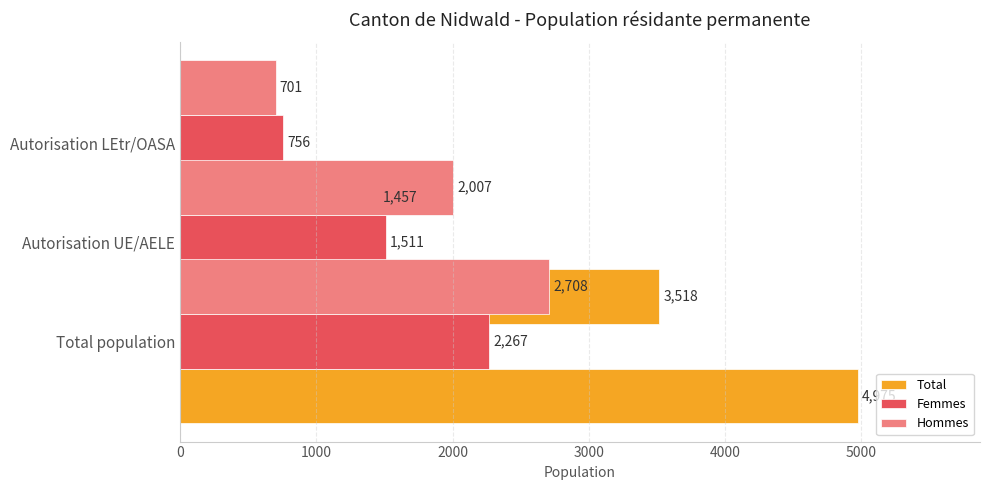

What are all the series names shown in the legend?

Total, Femmes, Hommes